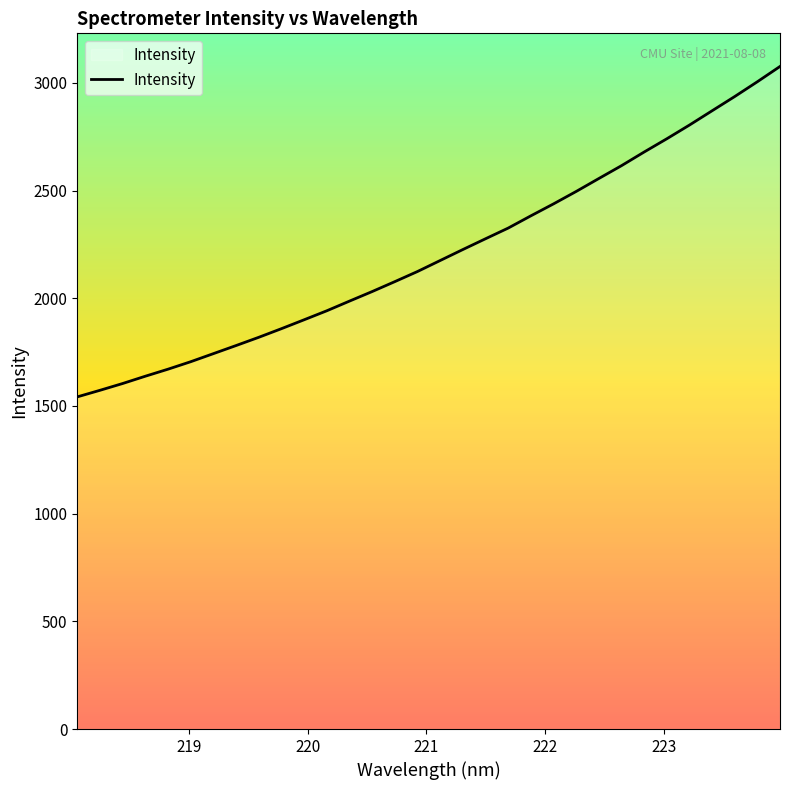

What is the difference between the maximum and minimum values?

1534.1